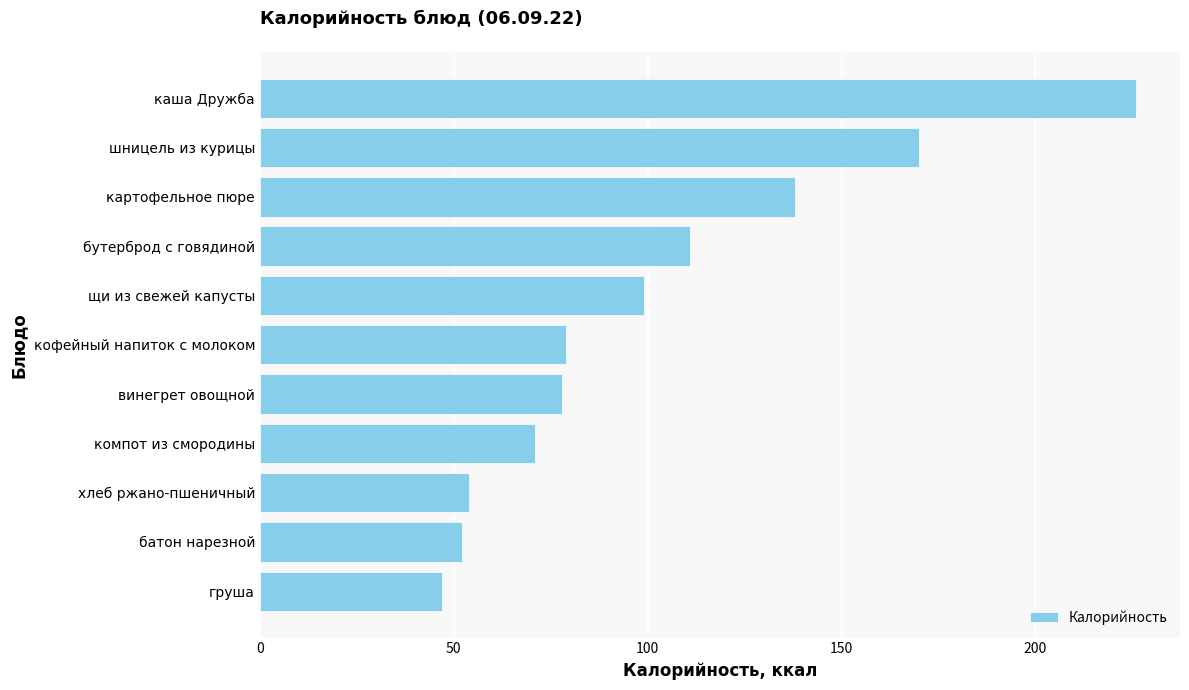

What is the sum of all values?

1125